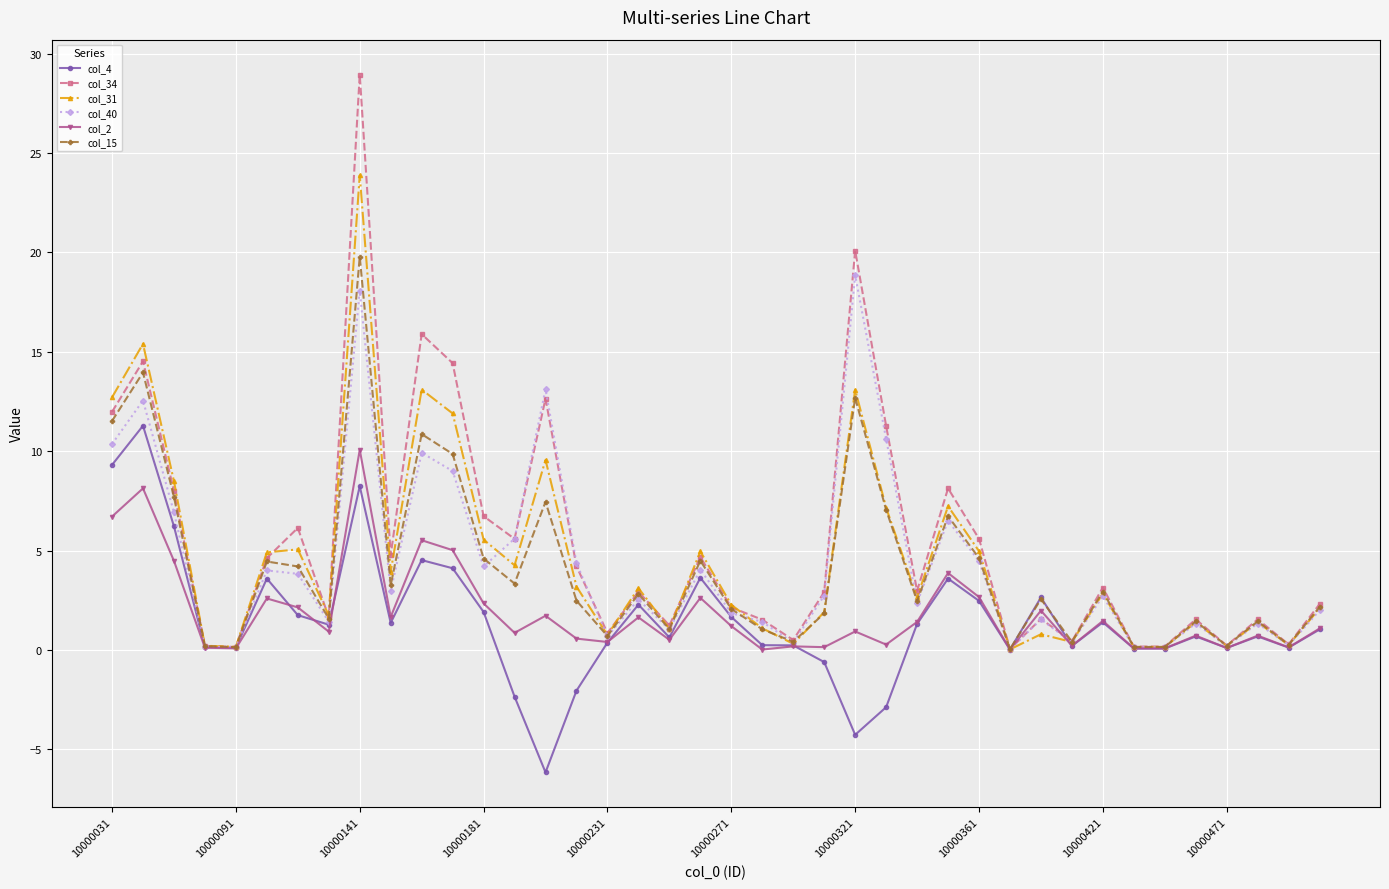

Does the chart display data point markers on the line(s)?

Yes